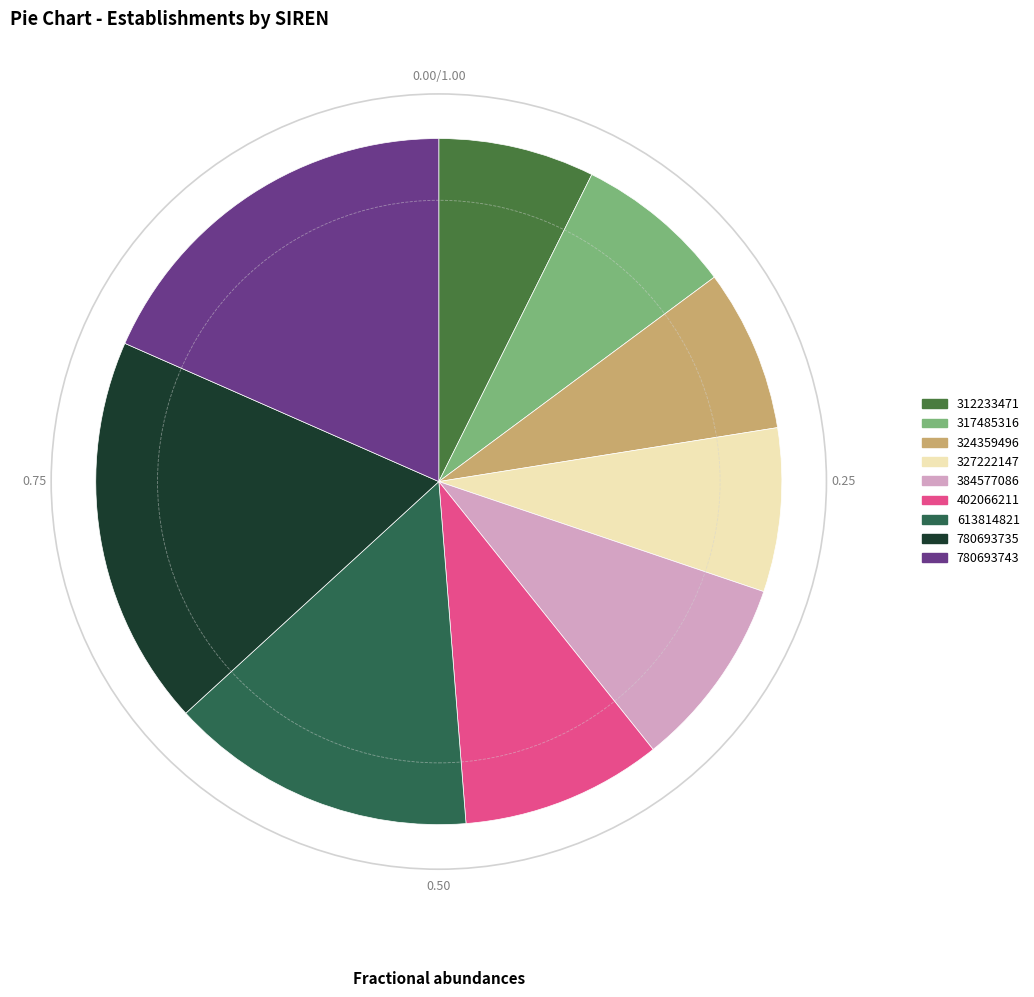

True or false: 324359496 accounts for 8% of the total.

True